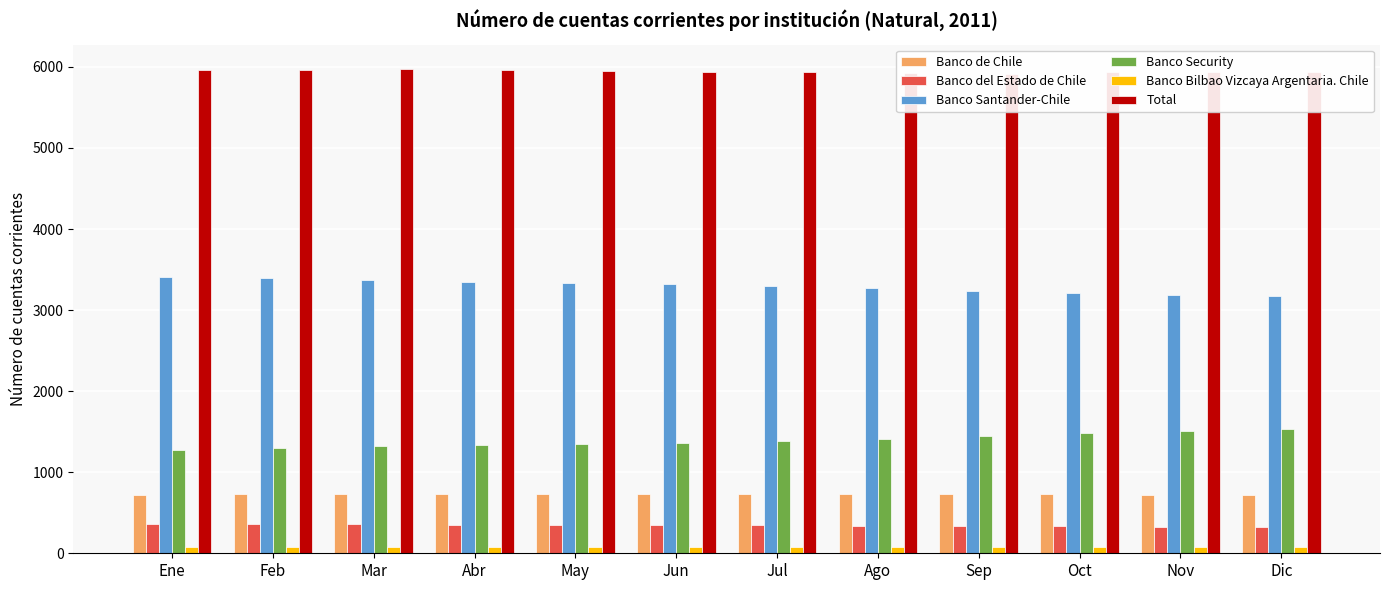

The Banco Security series shows 1385 at Jul. True or false?

True